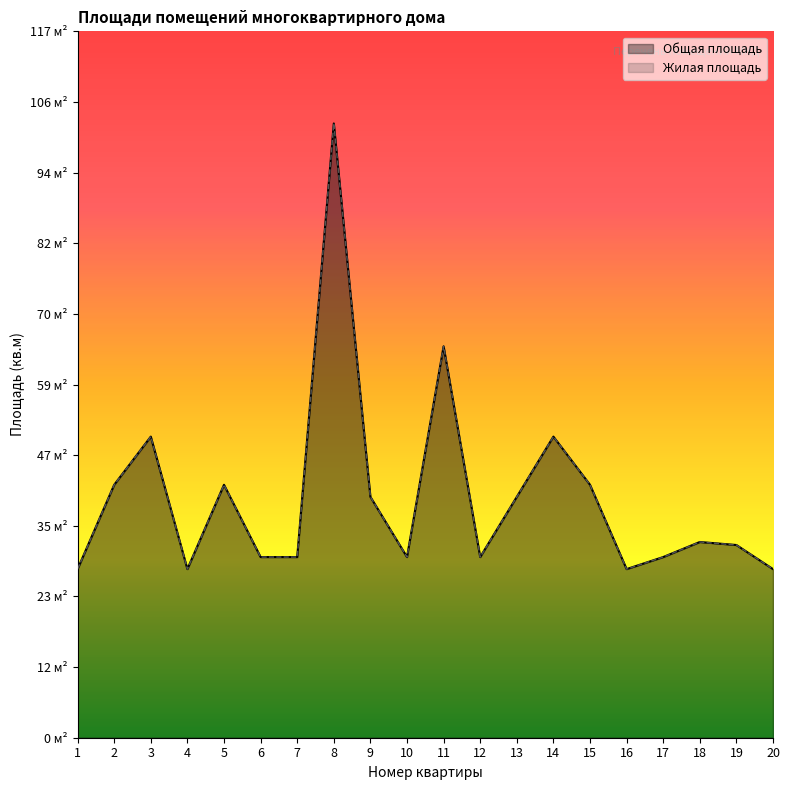

Which category has the highest value across all series?

8